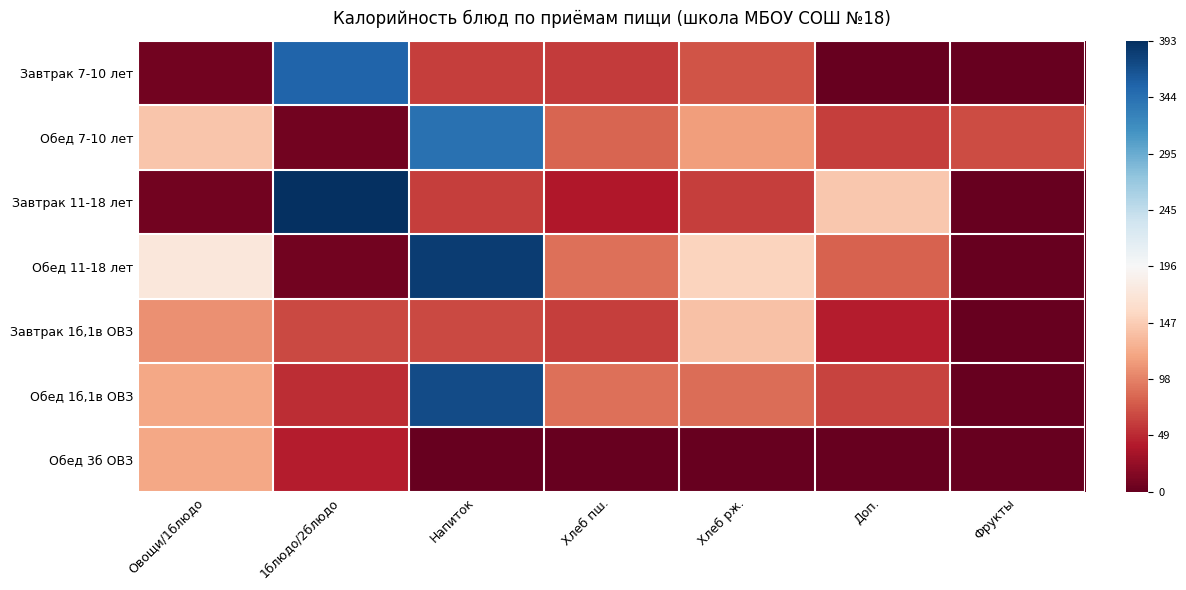

Reading left to right, extract all data points from this chart.

Завтрак 7-10 лет: Овощи/1блюдо=7.3	1блюдо/2блюдо=353.6	Напиток=60.5	Хлеб пш.=58.4	Хлеб рж.=72.2	Доп.=0.0	Фрукты=0.0
Обед 7-10 лет: Овощи/1блюдо=141.3	1блюдо/2блюдо=6.7	Напиток=342.7	Хлеб пш.=81.8	Хлеб рж.=114.3	Доп.=60.2	Фрукты=68.8
Завтрак 11-18 лет: Овощи/1блюдо=7.6	1блюдо/2блюдо=392.7	Напиток=60.5	Хлеб пш.=38.5	Хлеб рж.=60.5	Доп.=143.8	Фрукты=0.0
Обед 11-18 лет: Овощи/1блюдо=173.4	1блюдо/2блюдо=7.3	Напиток=382.9	Хлеб пш.=87.7	Хлеб рж.=152.1	Доп.=80.3	Фрукты=0.0
Завтрак 1б,1в ОВЗ: Овощи/1блюдо=106.0	1блюдо/2блюдо=67.5	Напиток=66.1	Хлеб пш.=60.5	Хлеб рж.=139.0	Доп.=42.8	Фрукты=0.0
Обед 1б,1в ОВЗ: Овощи/1блюдо=120.3	1блюдо/2блюдо=51.4	Напиток=371.4	Хлеб пш.=87.7	Хлеб рж.=87.4	Доп.=64.2	Фрукты=0.0
Обед 3б ОВЗ: Овощи/1блюдо=120.3	1блюдо/2блюдо=42.9	Напиток=0.0	Хлеб пш.=0.0	Хлеб рж.=0.0	Доп.=0.0	Фрукты=0.0